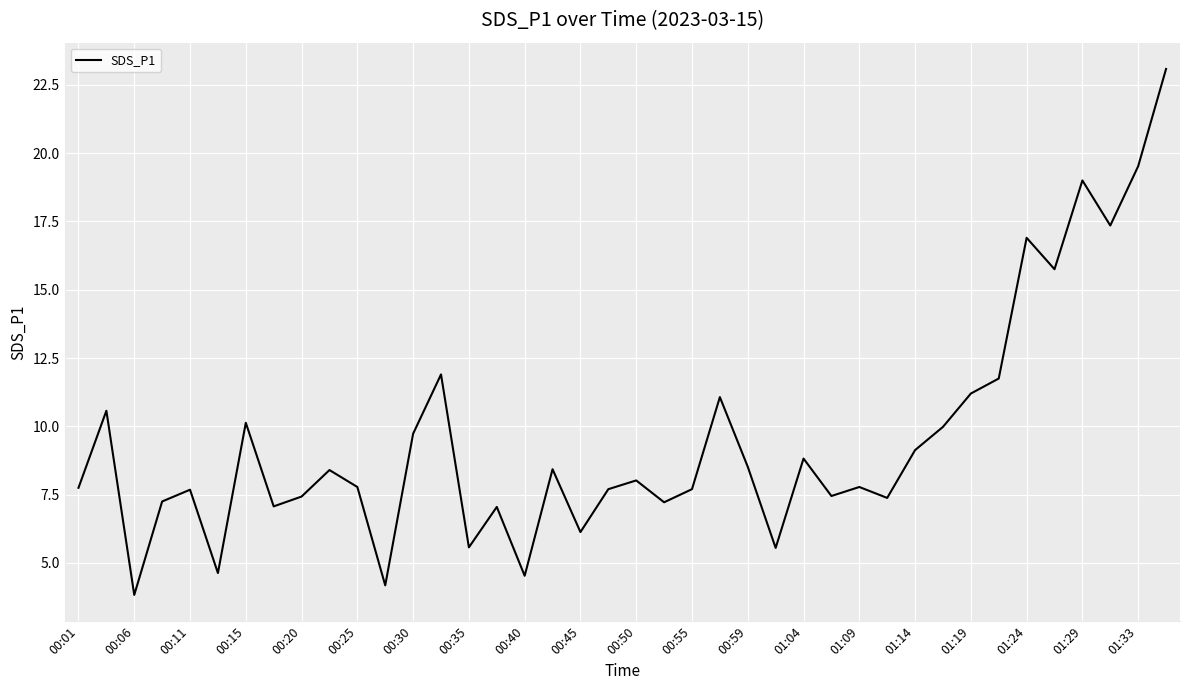

What is the maximum value shown in the chart?

23.1